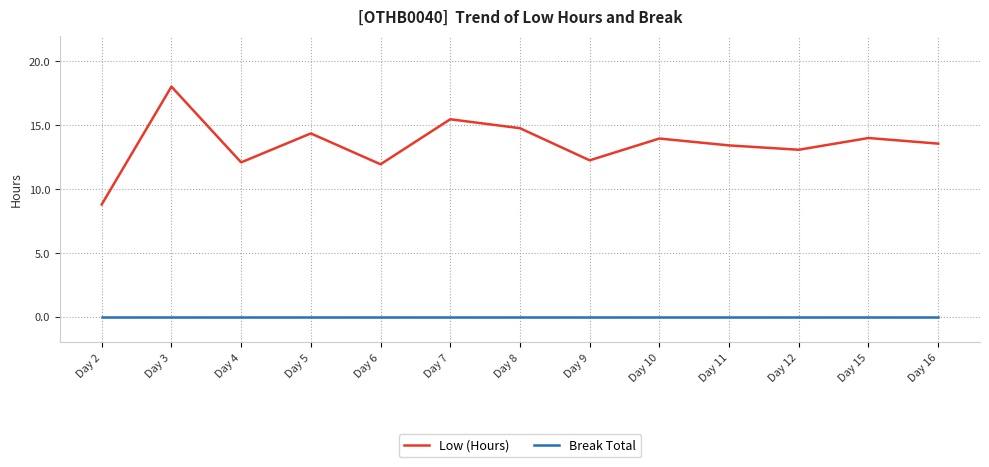

What are all the series names shown in the legend?

Low (Hours), Break Total